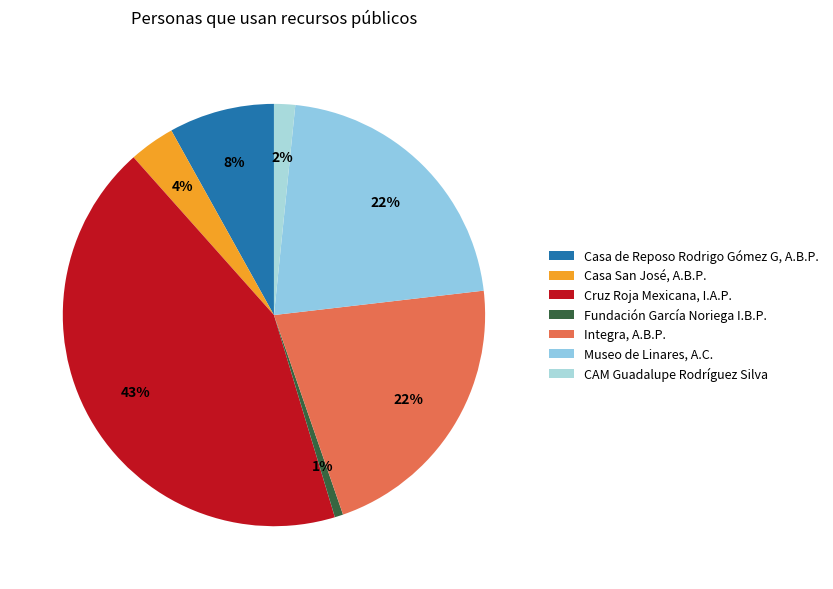

Count the number of slices in the pie.

7